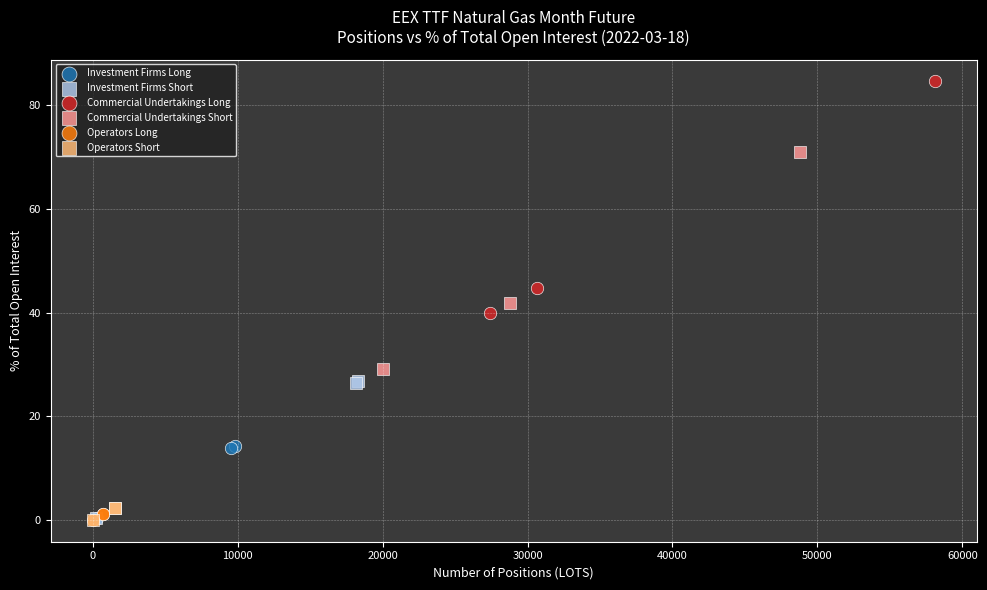

What are all the series names shown in the legend?

Investment Firms Long, Investment Firms Short, Commercial Undertakings Long, Commercial Undertakings Short, Operators Long, Operators Short